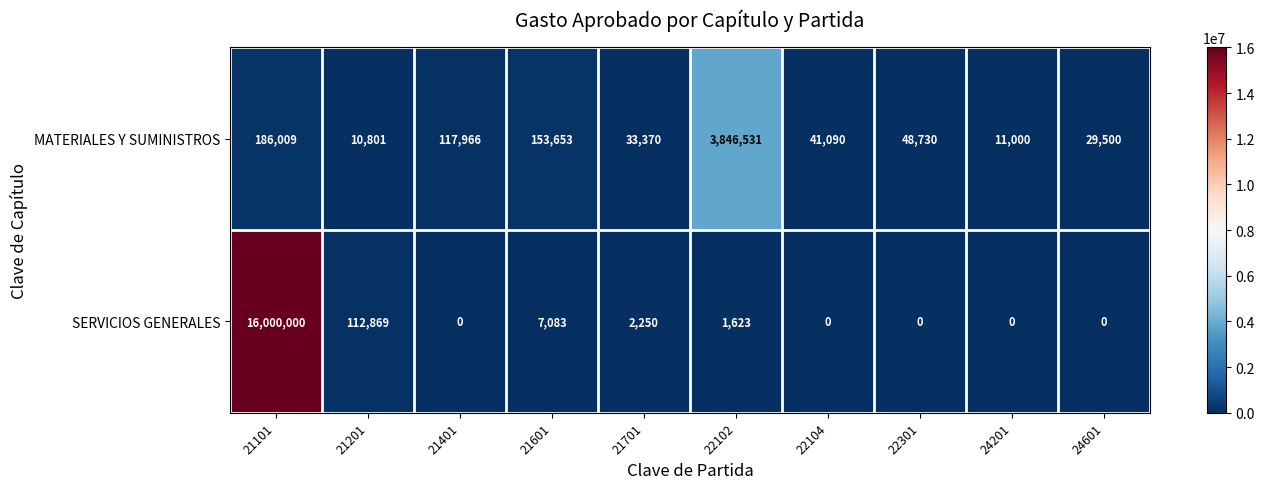

What is the minimum value for MATERIALES Y SUMINISTROS?

10801